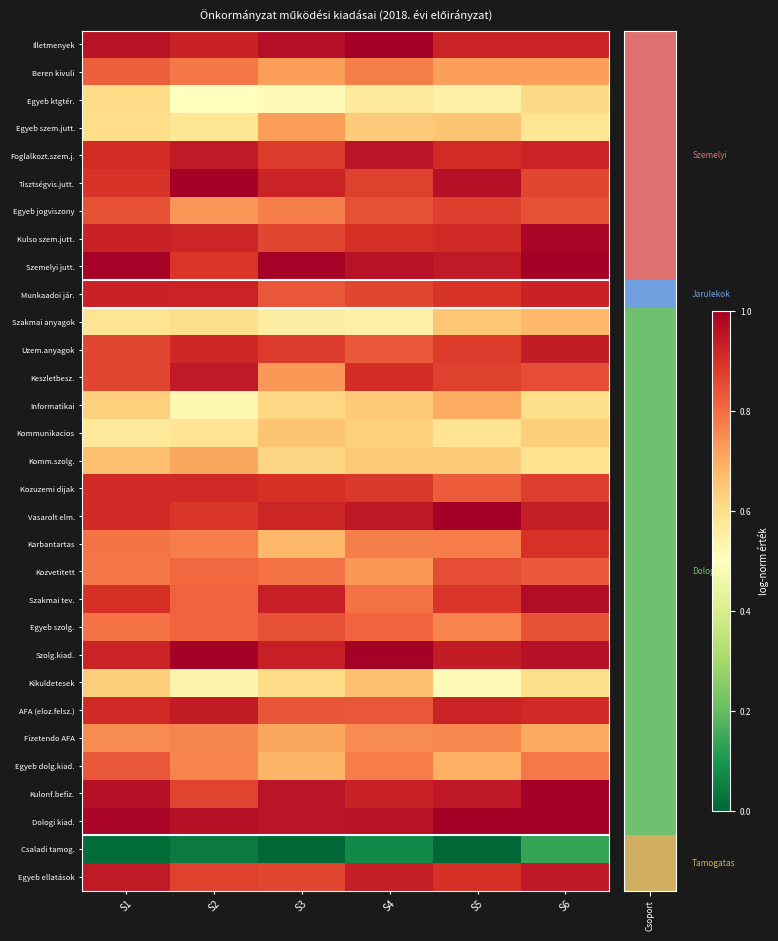

Which category has the highest value across all series?

S4